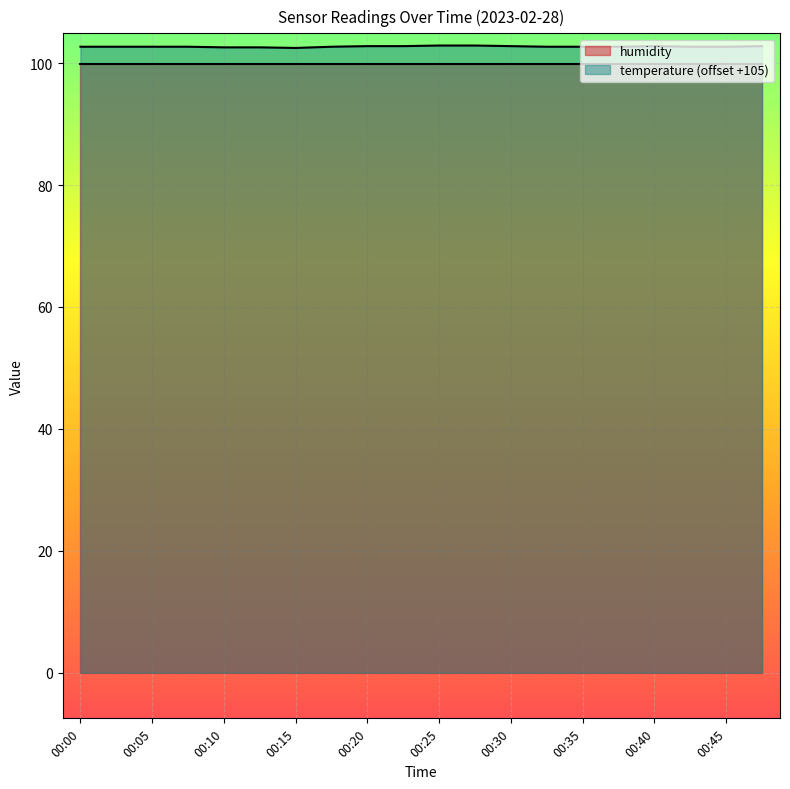

What is the total value across all series at 00:40?

202.7